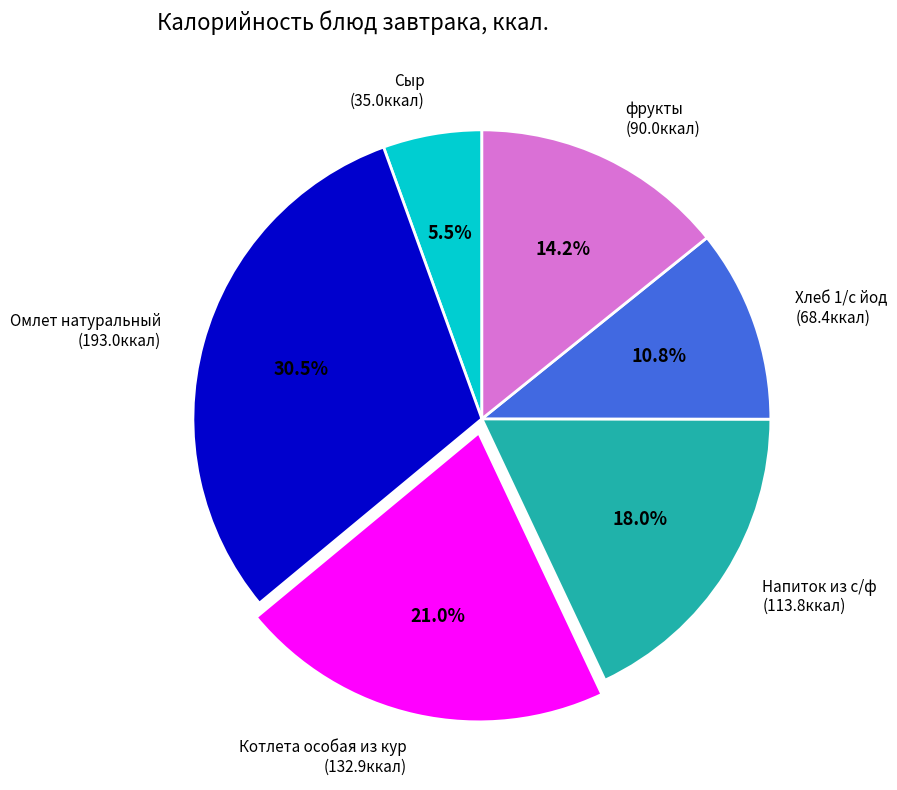

The фрукты slice represents 14% of the pie. True or false?

True